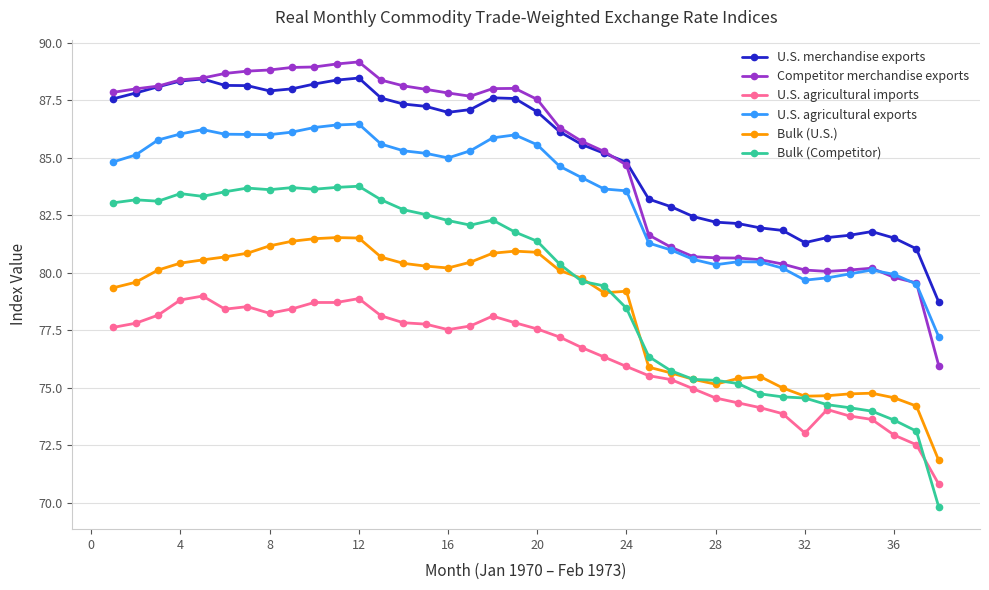

True or false: U.S. agricultural imports and Competitor merchandise exports intersect in this chart.

False